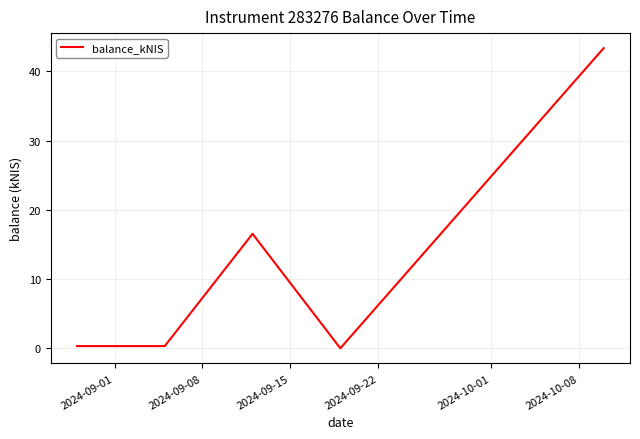

How many categories are shown in the chart?

5